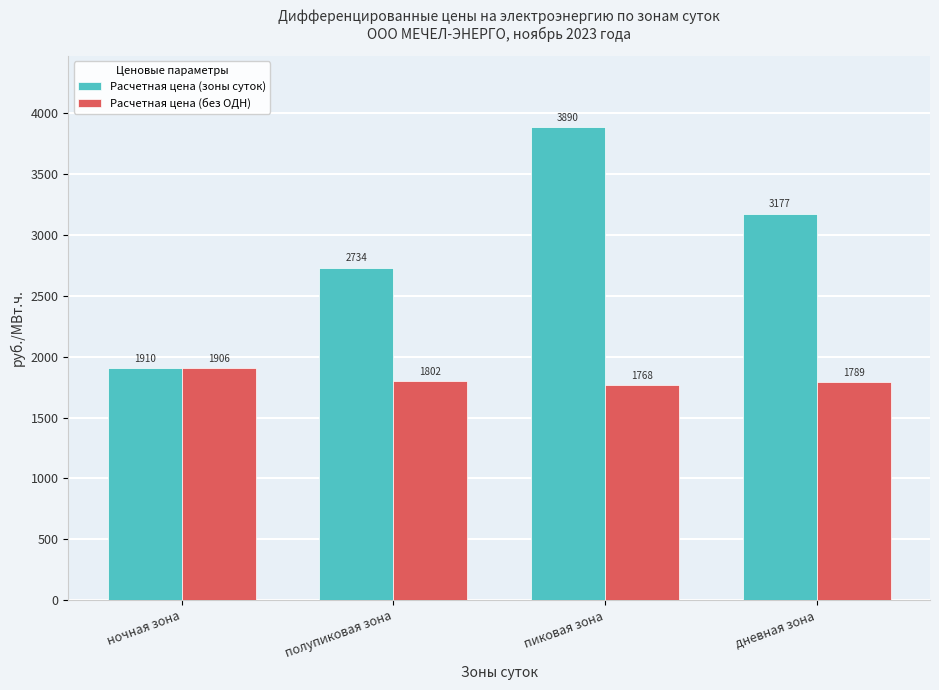

Read the Расчетная цена (зоны суток) value at пиковая зона.

3890.1